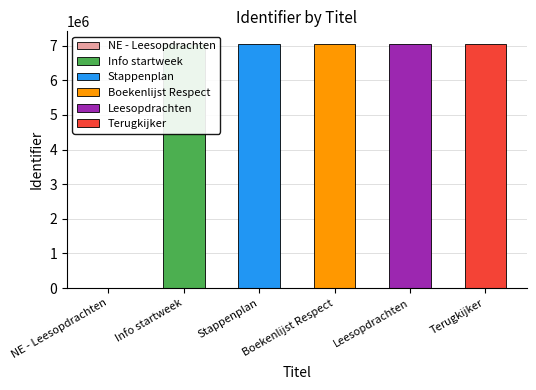

List the labels in order of value, smallest first.

NE - Leesopdrachten, Info startweek, Stappenplan, Leesopdrachten, Terugkijker, Boekenlijst Respect